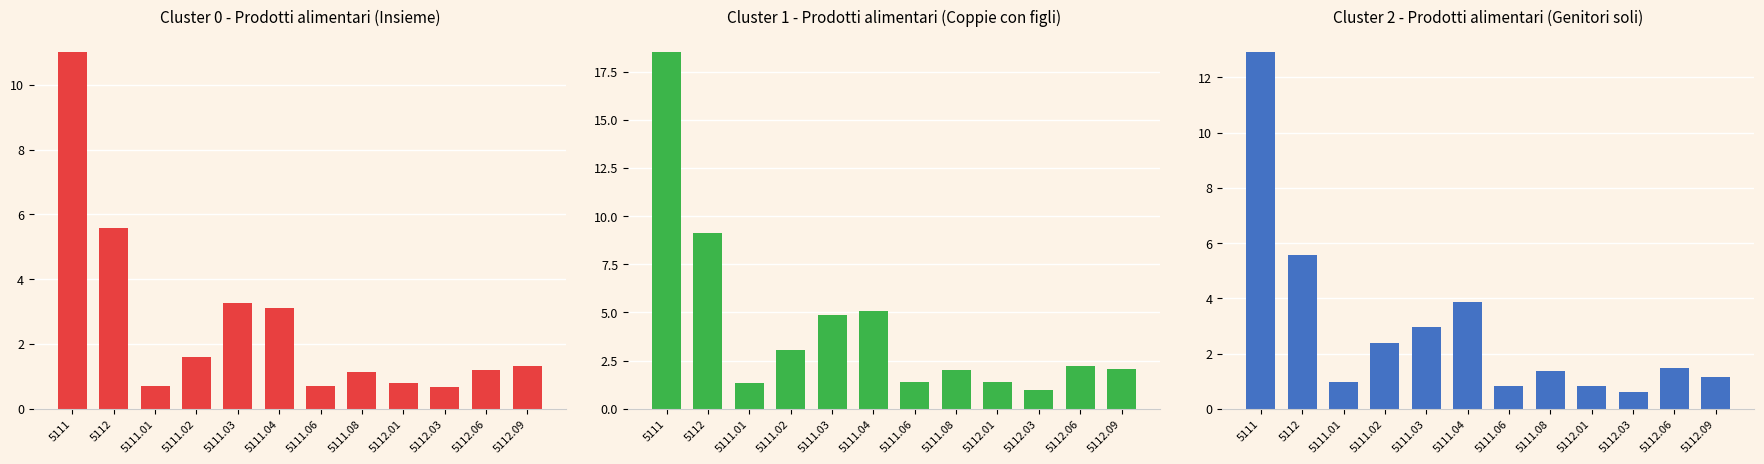

Rank the series by their maximum value, from lowest to highest.

Cluster 0 - Prodotti alimentari (Insieme), Cluster 2 - Prodotti alimentari (Genitori soli), Cluster 1 - Prodotti alimentari (Coppie con figli)